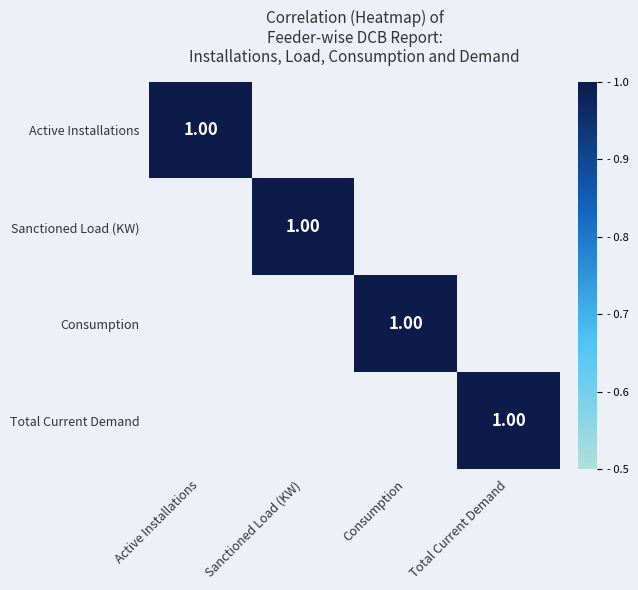

Between Active Installations and Sanctioned Load (KW), which series saw the biggest shift?

Sanctioned Load (KW)